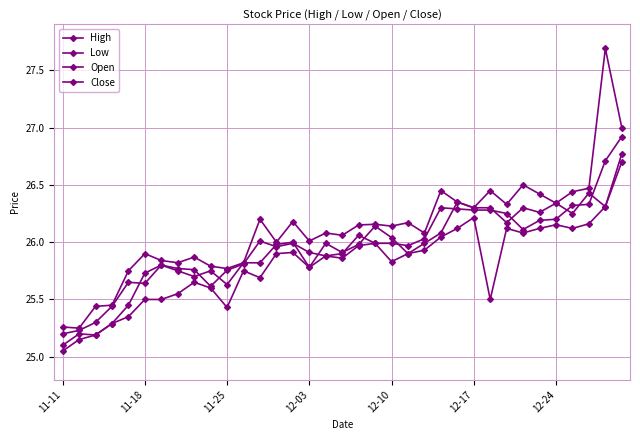

Reading right to left, extract all data points from this chart.

High: 27.0	27.7	26.5	26.4	26.3	26.4	26.5	26.3	26.4	26.3	26.4	26.4	26.1	26.2	26.1	26.2	26.1	26.1	26.1	26.0	26.2	26.0	26.2	25.8	25.8	25.8	25.9	25.8	25.8	25.9	25.8	25.4	25.4	25.2	25.3
Low: 26.7	26.3	26.2	26.1	26.2	26.1	26.1	26.1	25.5	26.2	26.1	26.0	25.9	25.9	25.8	26.0	26.0	25.9	25.9	25.8	25.9	25.9	25.7	25.8	25.4	25.6	25.6	25.6	25.5	25.5	25.4	25.3	25.2	25.1	25.1
Open: 26.8	26.3	26.4	26.2	26.3	26.3	26.3	26.2	26.3	26.3	26.4	26.1	26.0	25.9	26.0	26.1	26.0	25.9	26.0	25.8	26.0	26.0	25.8	25.8	25.6	25.8	25.7	25.8	25.8	25.7	25.4	25.3	25.2	25.2	25.1
Close: 26.9	26.7	26.3	26.3	26.2	26.2	26.1	26.2	26.3	26.3	26.3	26.3	26.0	26.0	26.0	26.0	26.1	25.9	25.9	25.9	26.0	26.0	26.0	25.8	25.8	25.6	25.8	25.8	25.8	25.6	25.6	25.4	25.3	25.2	25.2